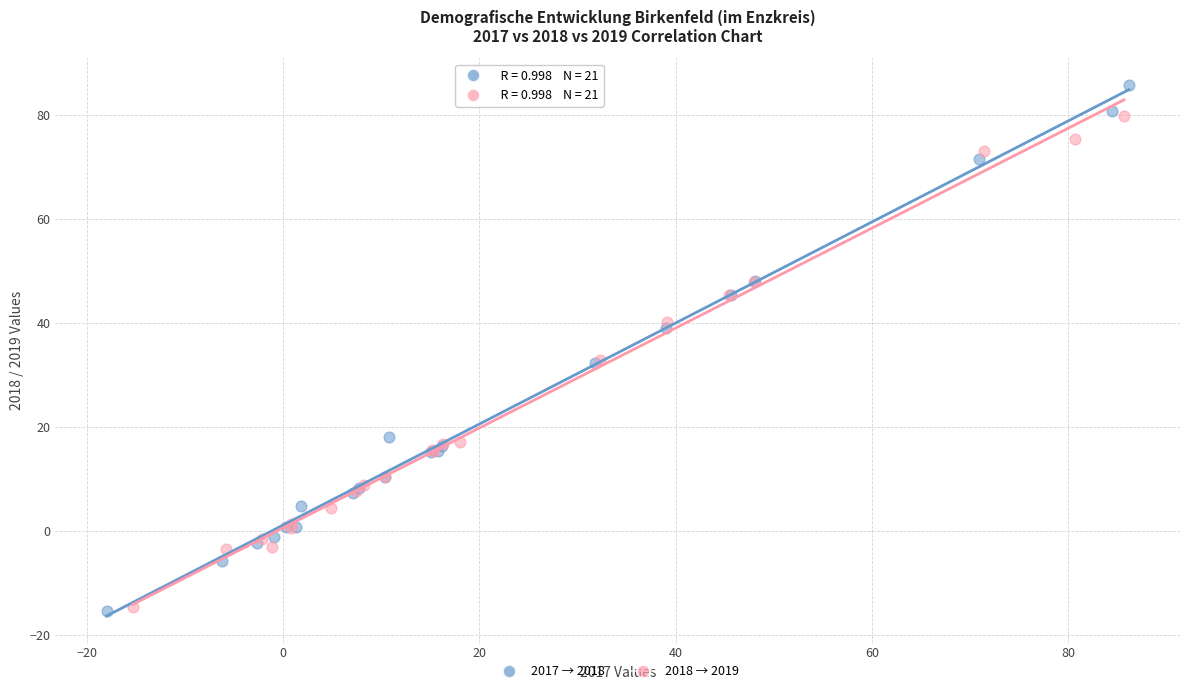

Which series reaches the maximum Y coordinate?

2017 → 2018